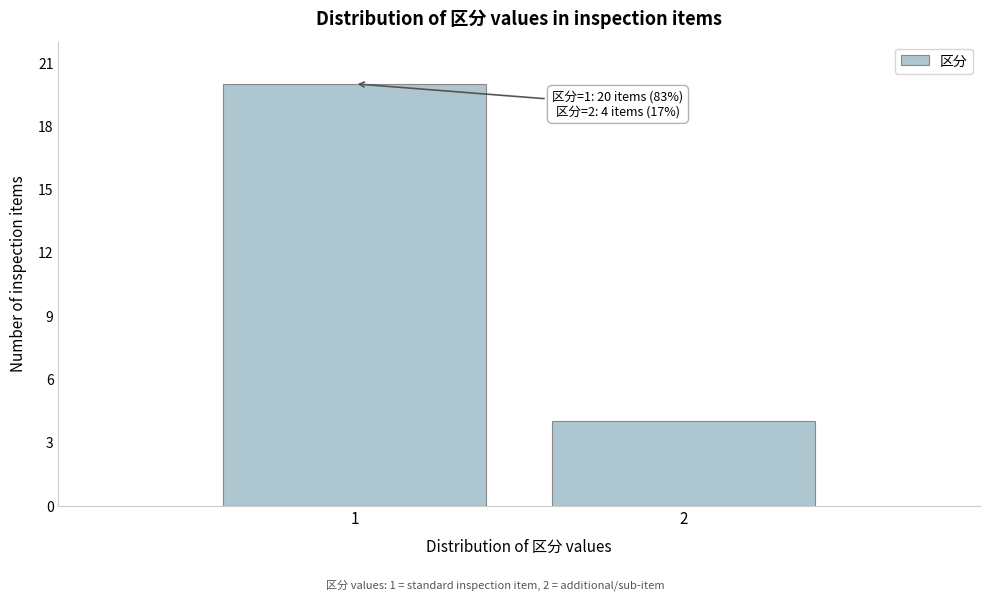

Reading left to right, list all the values displayed in this chart.

20	4